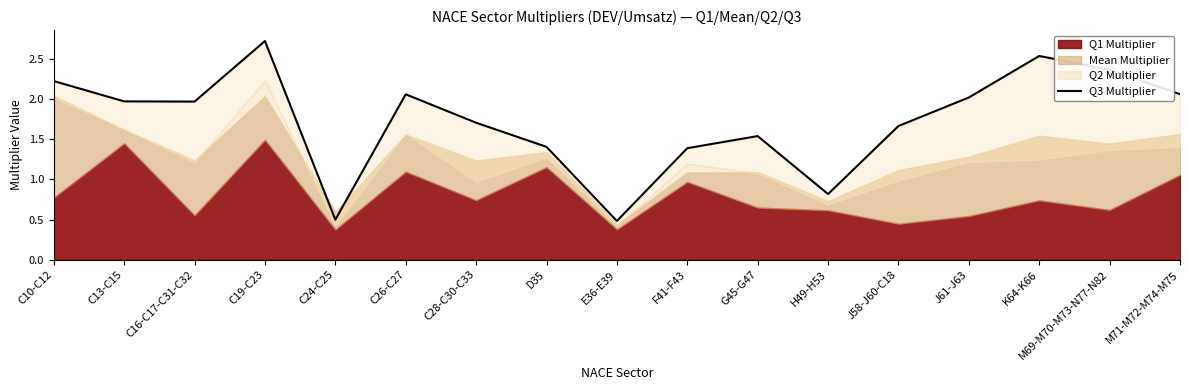

True or false: the data shows 3.7 at C26-C27.

False